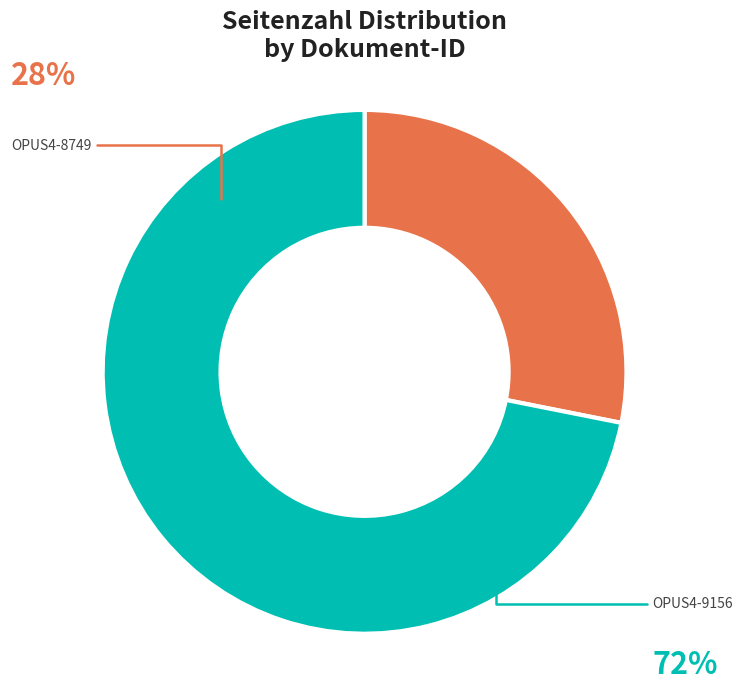

Count the number of slices in the pie.

2